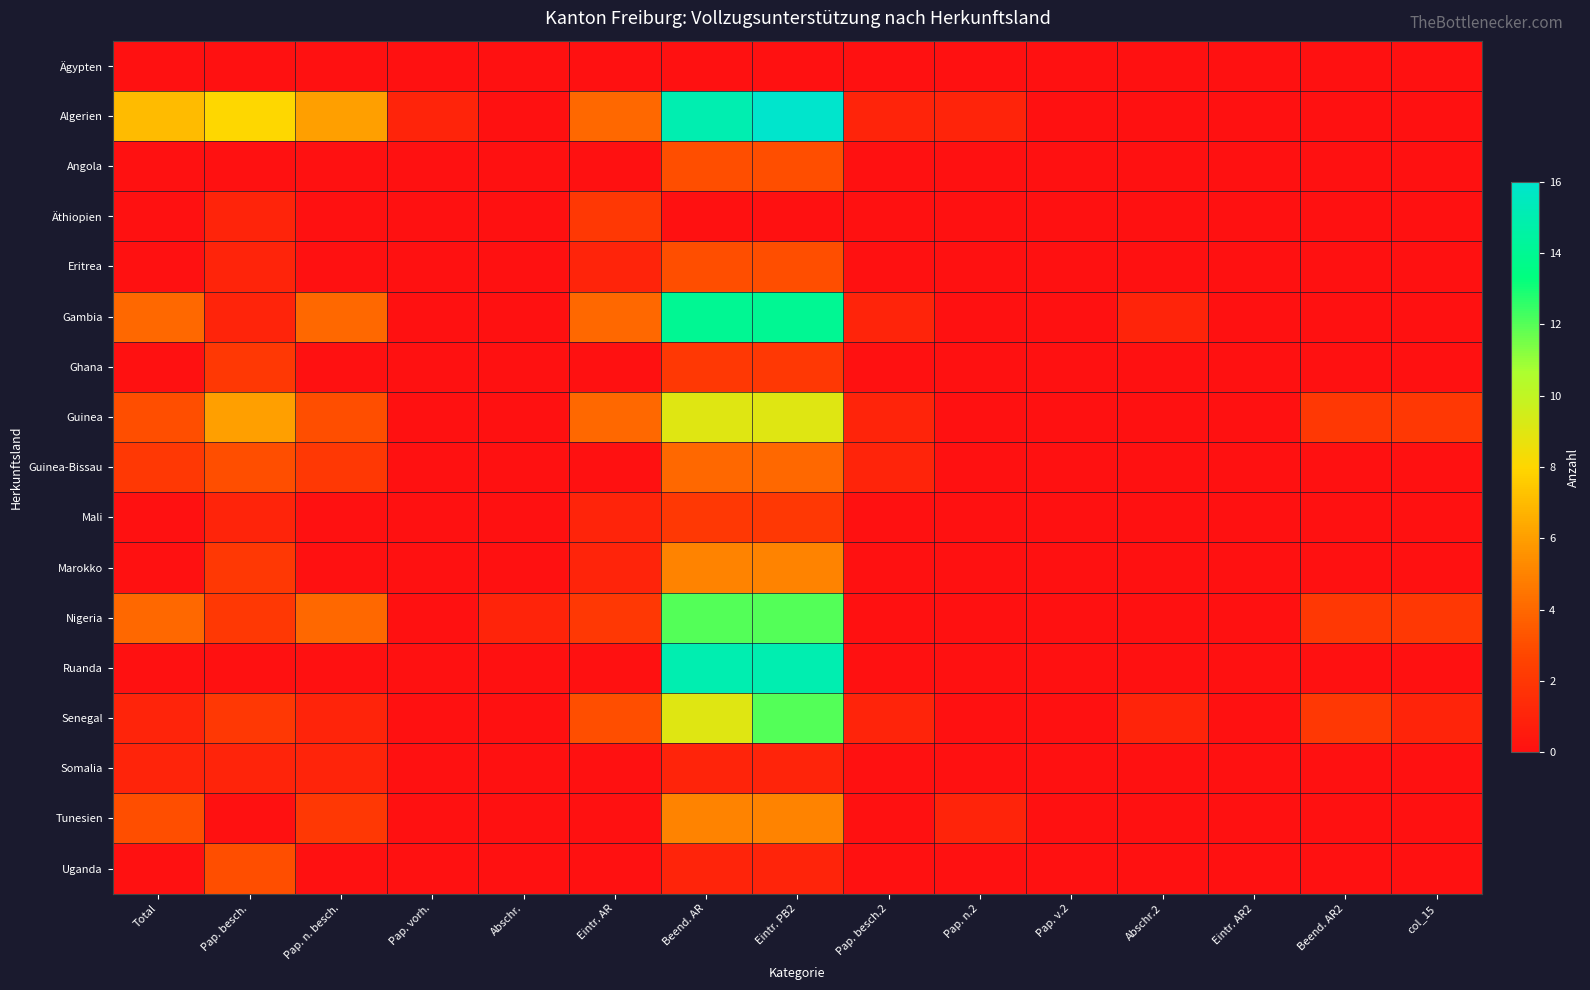

List the series in order of their peak value, highest first.

Algerien, Ruanda, Gambia, Nigeria, Senegal, Guinea, Marokko, Tunesien, Guinea-Bissau, Angola, Eritrea, Uganda, Äthiopien, Ghana, Mali, Somalia, Ägypten